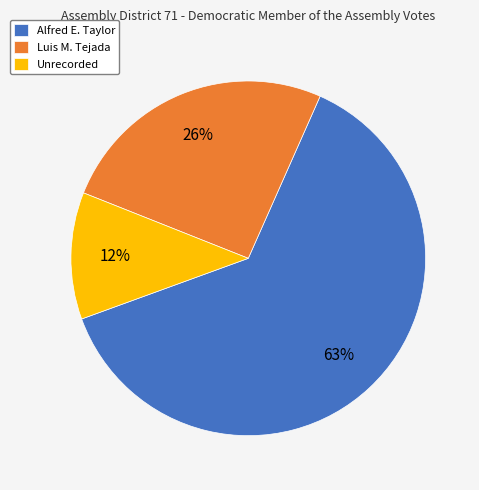

Combined, do Alfred E. Taylor and Unrecorded account for over 50%?

Yes